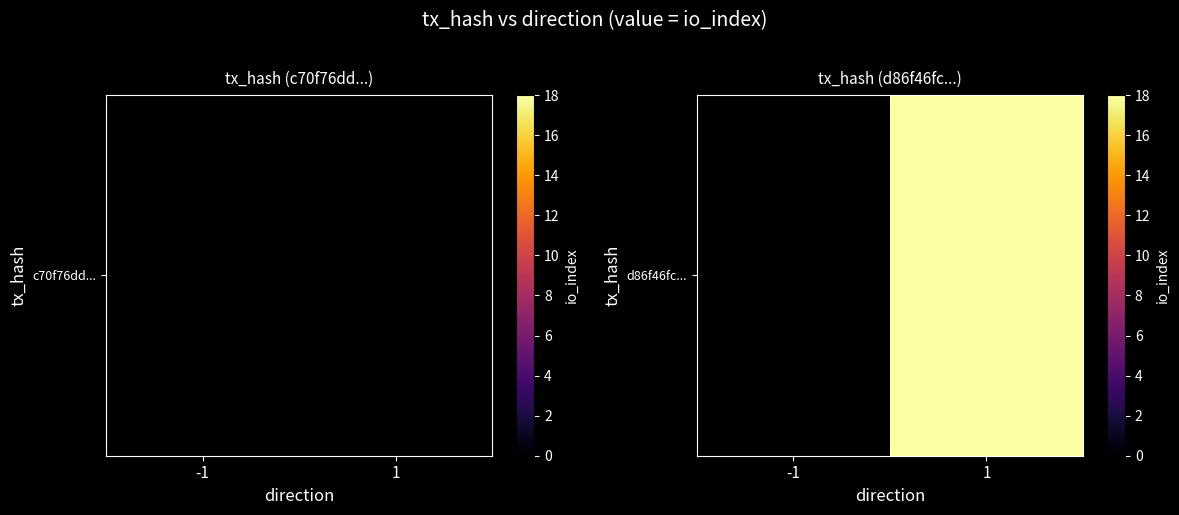

The chart shows a value of 7 at -1. True or false?

False